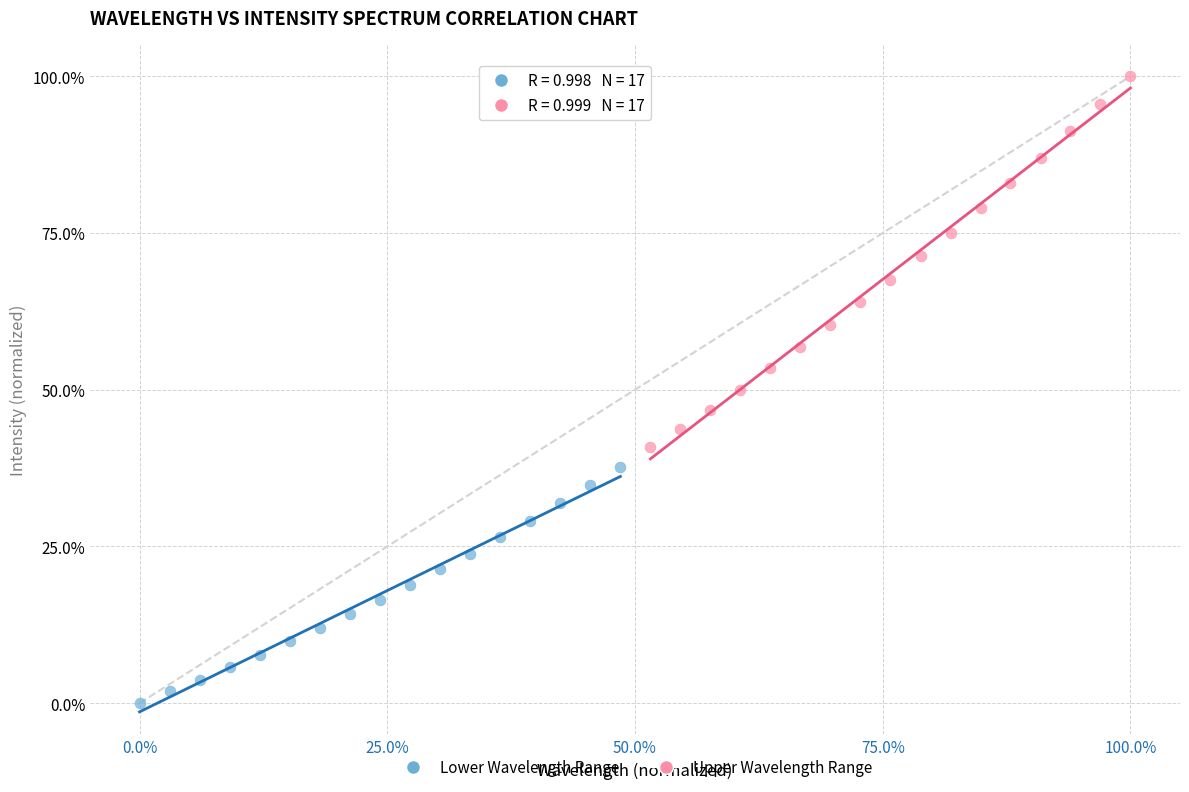

Which series contains the lowest Y value?

Lower Wavelength Range